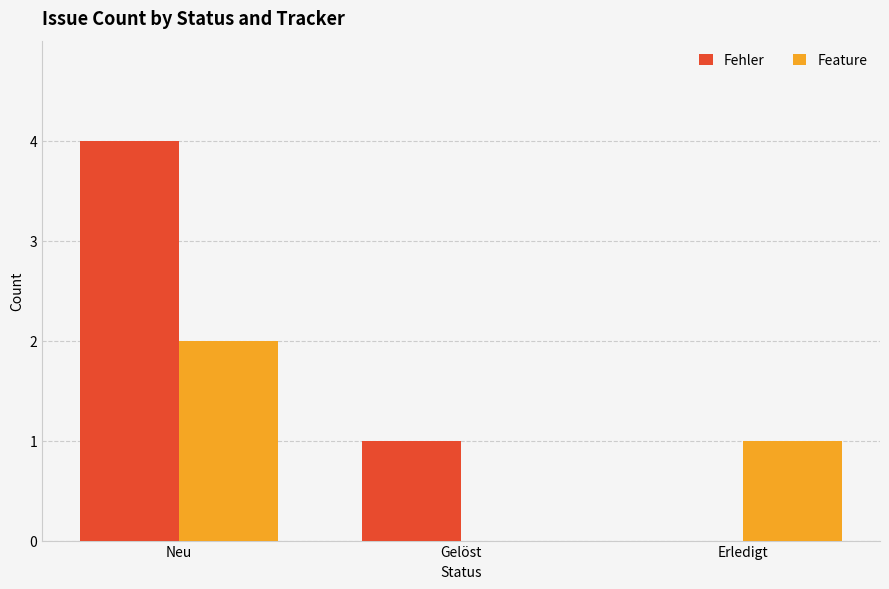

Does the chart contain stacked bars?

No